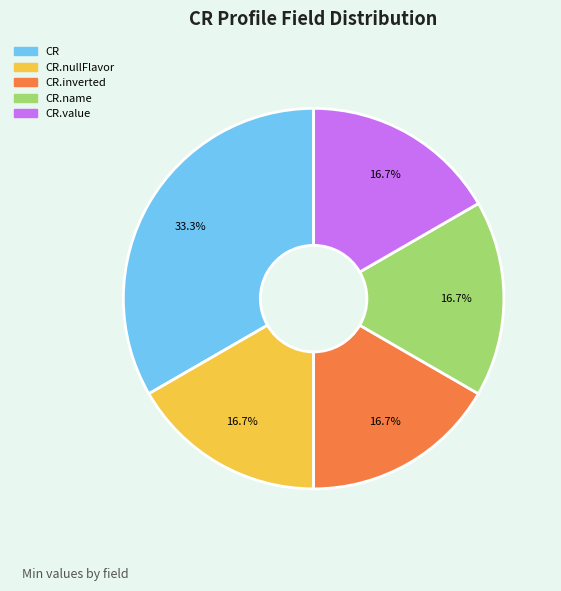

To the nearest percent, what is the average slice percentage?

20%